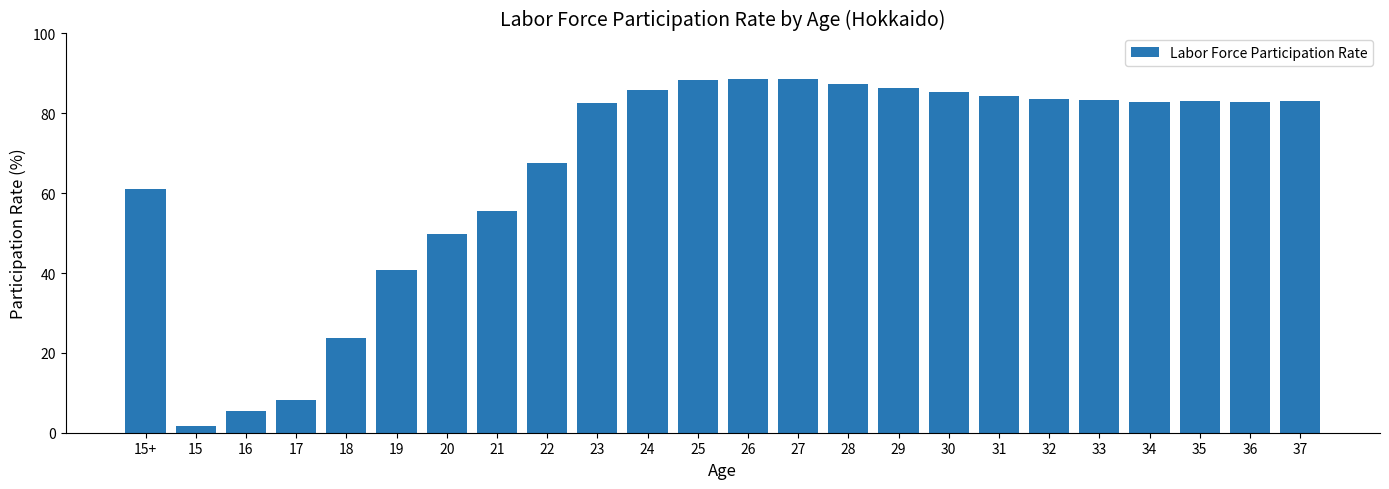

Are the bars grouped side by side (vs. stacked)?

No